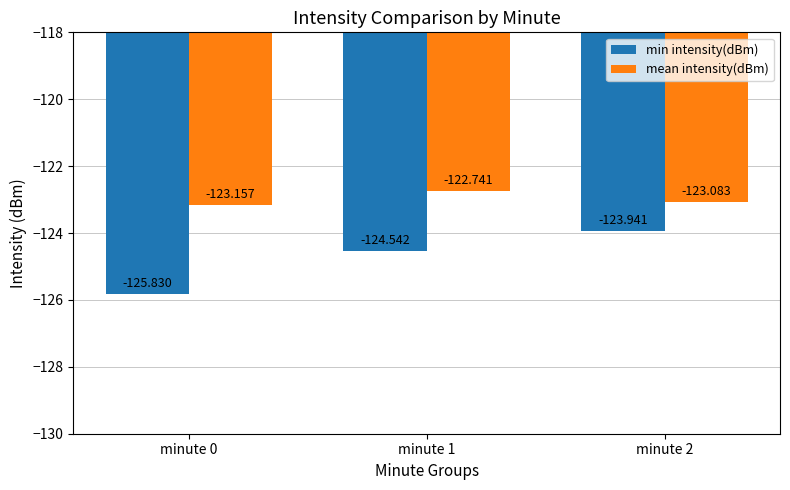

Does the chart contain stacked bars?

No